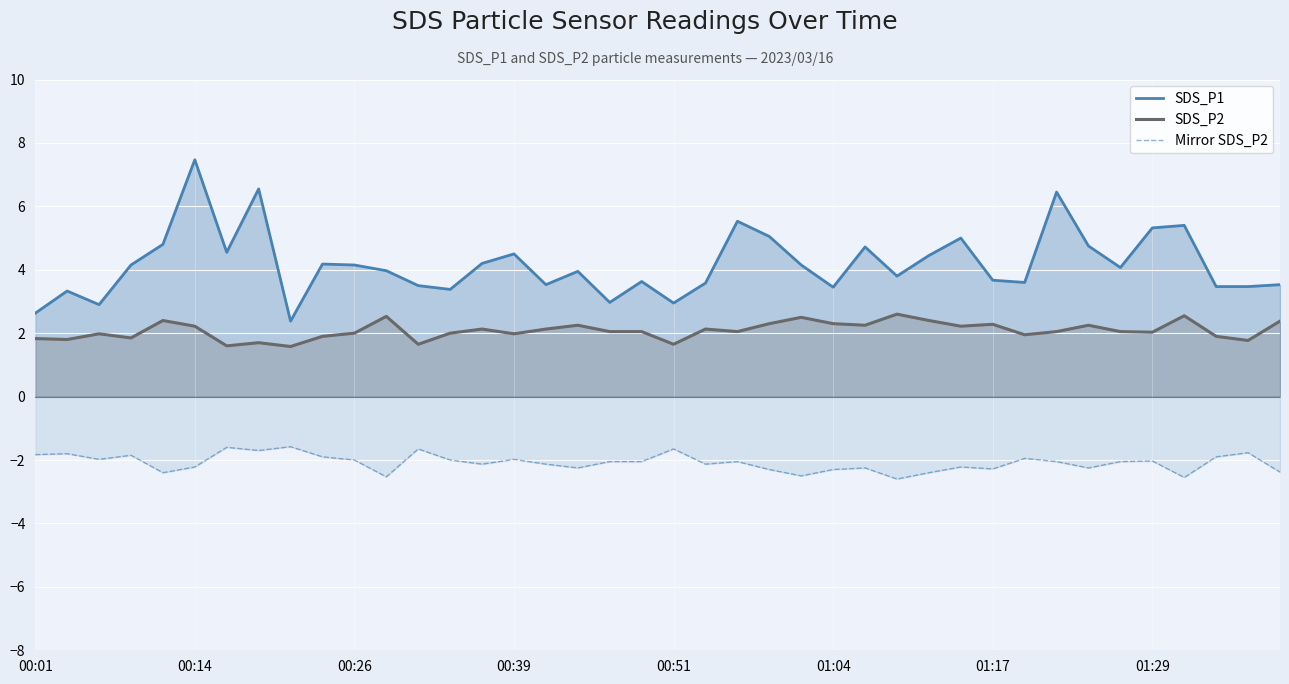

How many lines are shown in the chart?

3